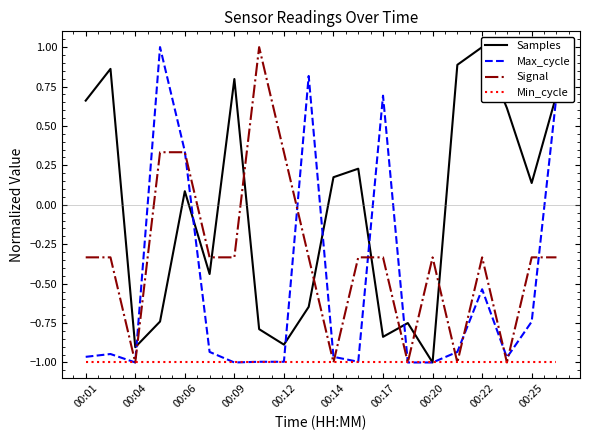

How many distinct data groups are displayed?

4